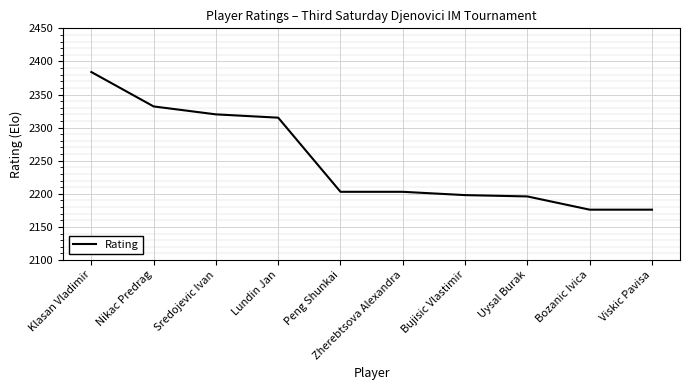

Reading right to left, extract all data points from this chart.

2176	2176	2196	2198	2203	2203	2315	2320	2332	2384